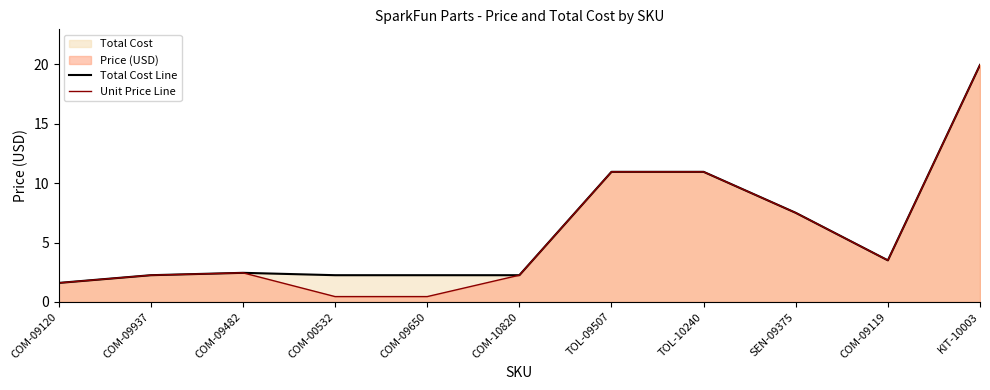

Where does the Total Cost Line series first go above 2?

COM-09937